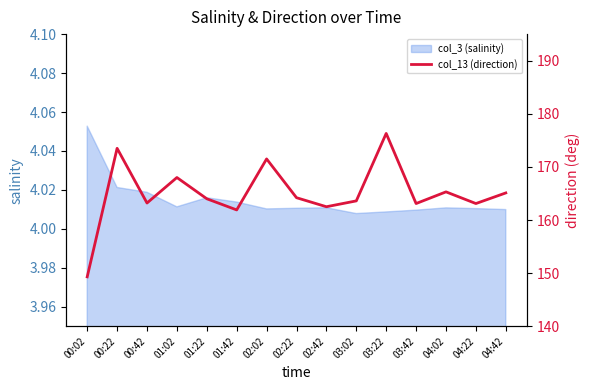

What is the difference between the maximum and minimum values?

27.0